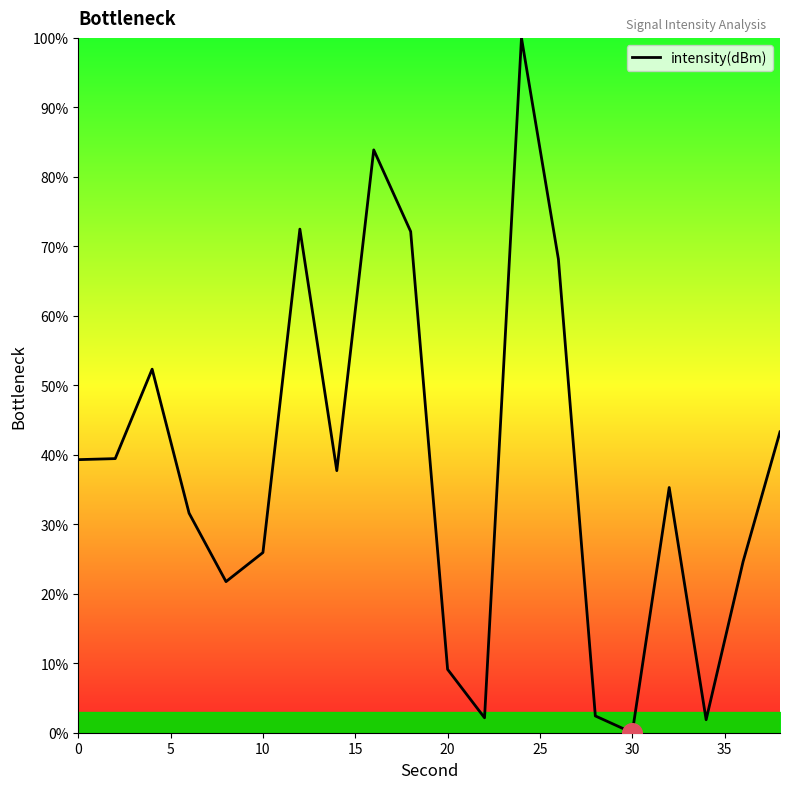

What is the greatest value displayed?

100.0